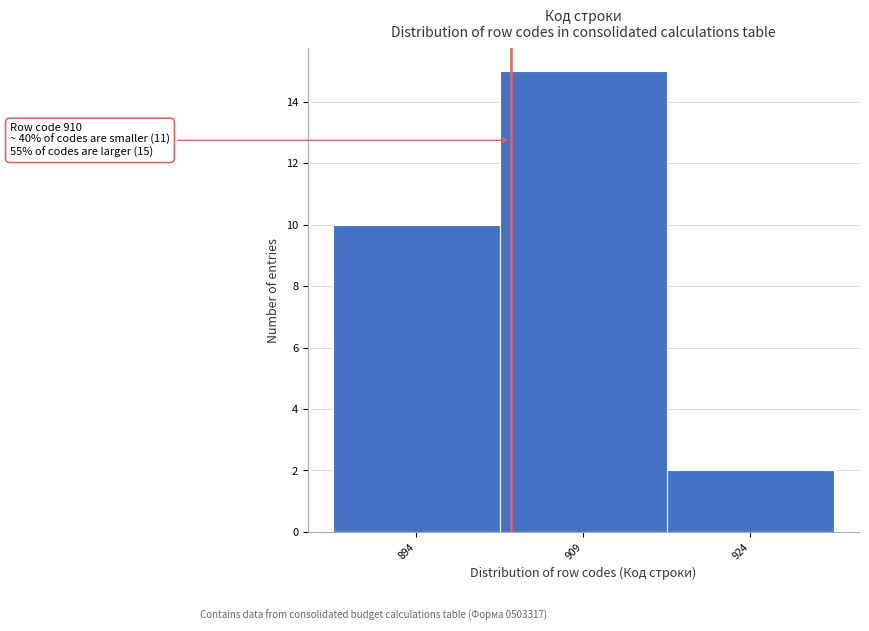

Reading left to right, list all the values displayed in this chart.

894=10	909=15	924=2